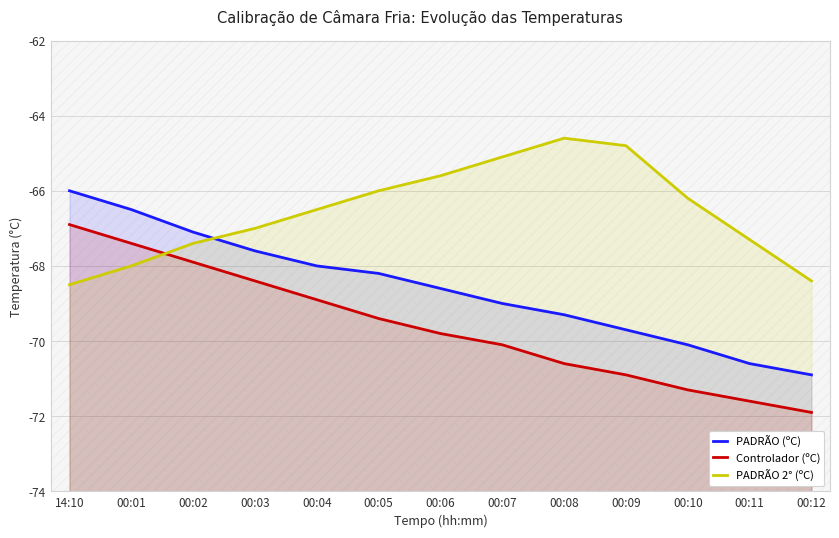

Which series changed the most between 00:01 and 00:08?

PADRÃO 2° (ºC)